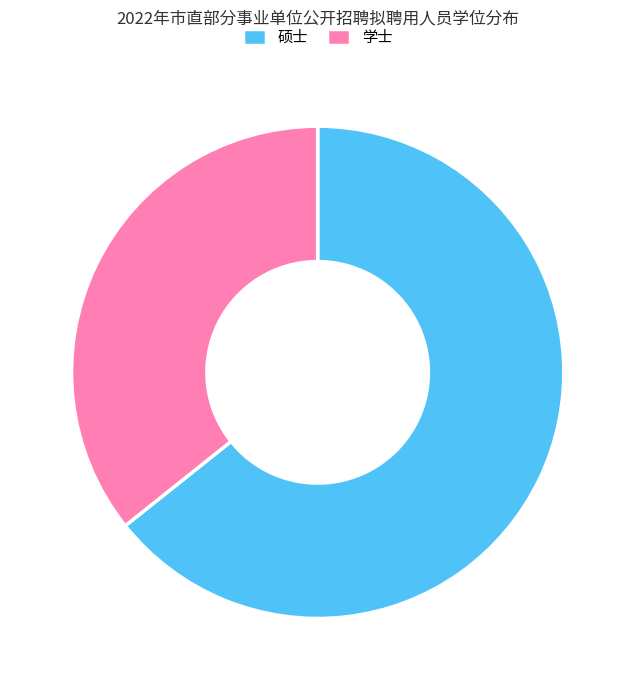

Count the number of slices in the pie.

2